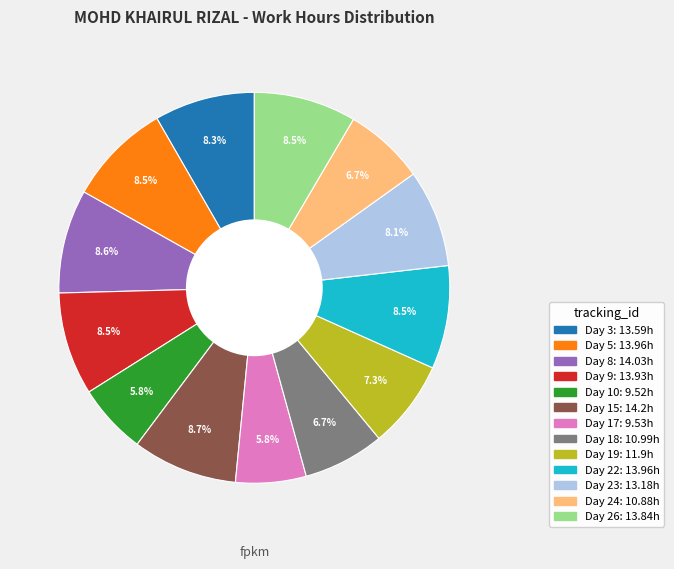

To the nearest percent, what is the combined percentage of Day 10 and Day 22?

14%